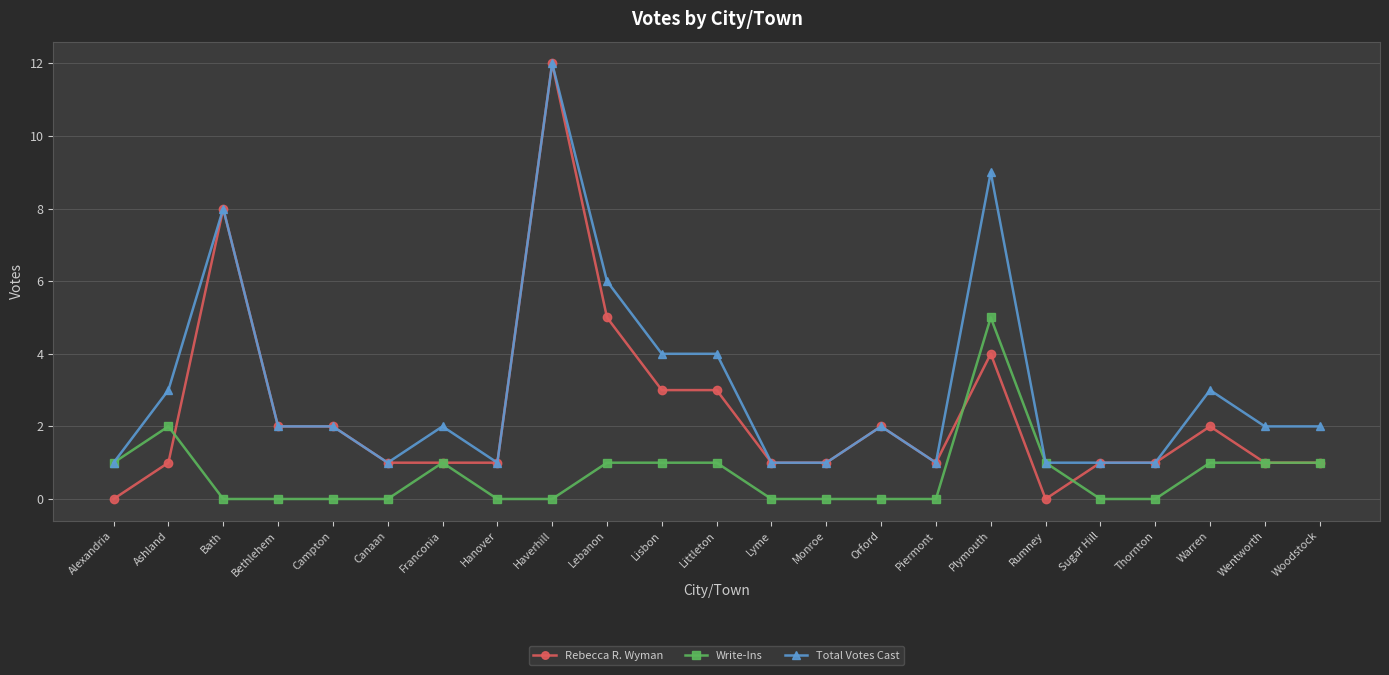

Which label corresponds to the largest value in the chart?

Haverhill